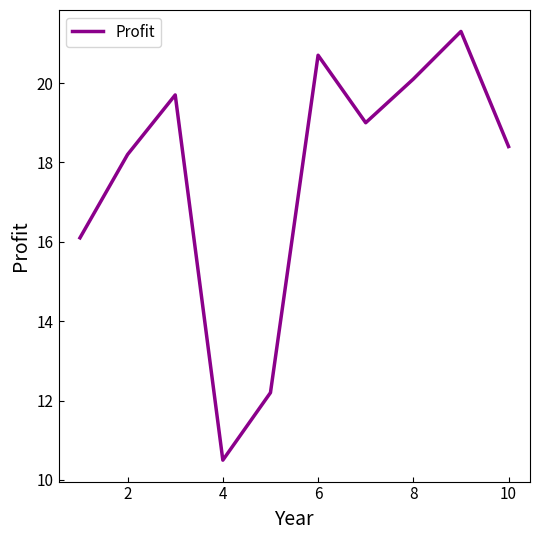

What is the difference between the maximum and minimum values?

10.8